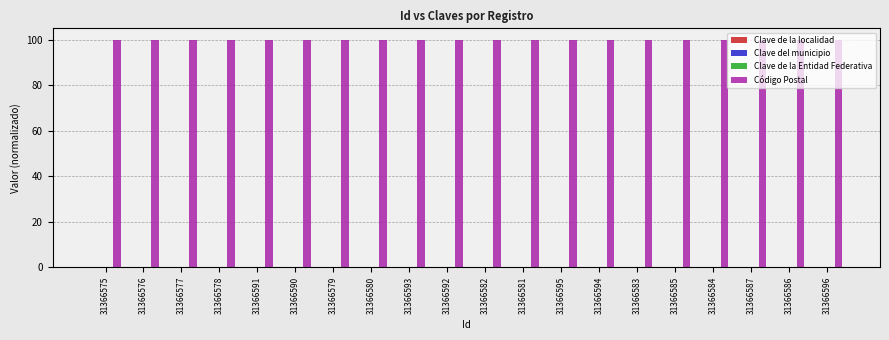

What is the highest value of the Código Postal series?

100.0